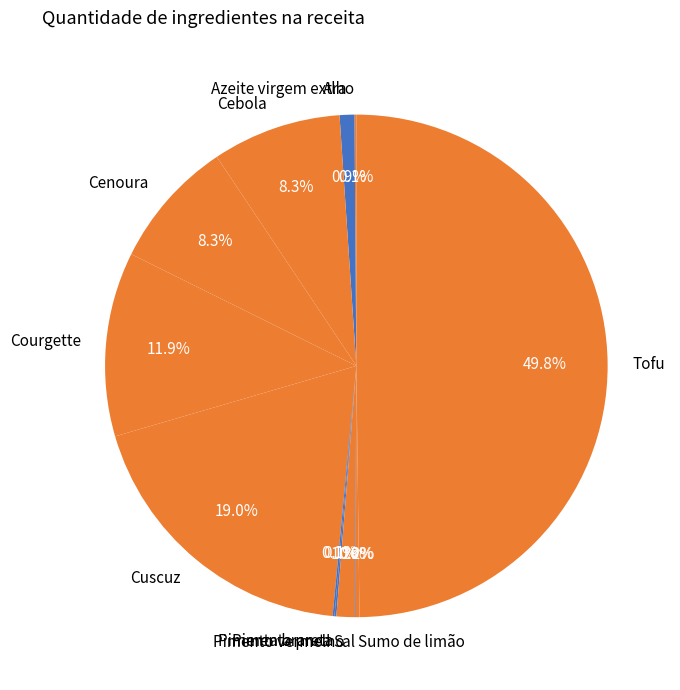

What is the largest slice in the pie chart?

Tofu